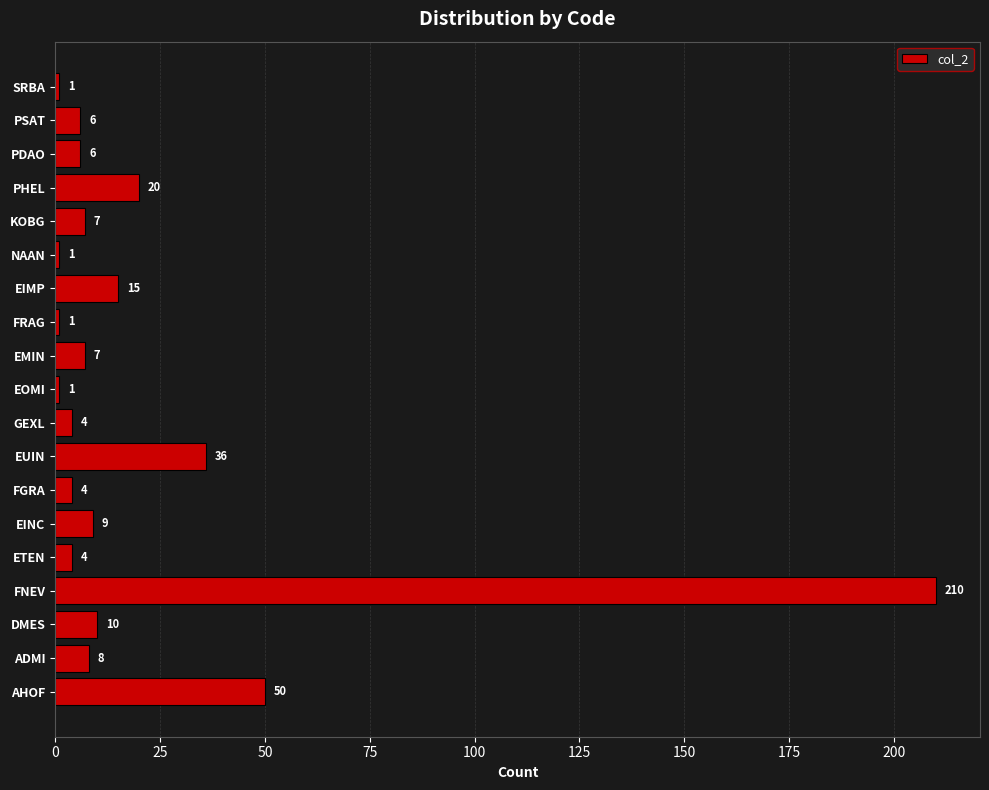

Between EUIN and ADMI, which is larger?

EUIN